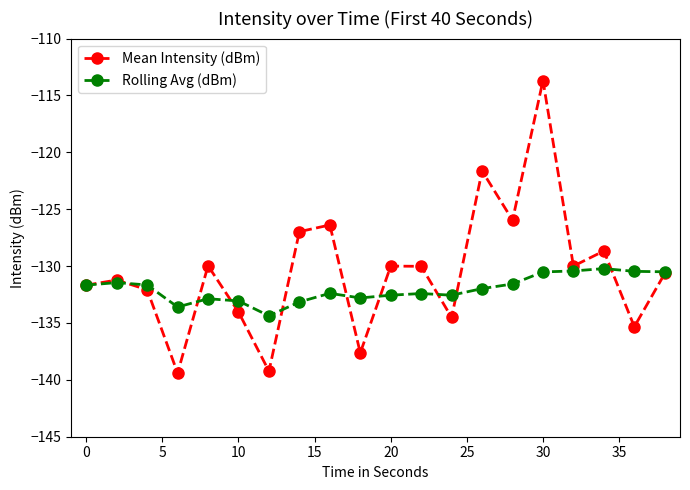

In Mean Intensity (dBm), how many points are lower than both neighbors (excluding endpoints)?

7